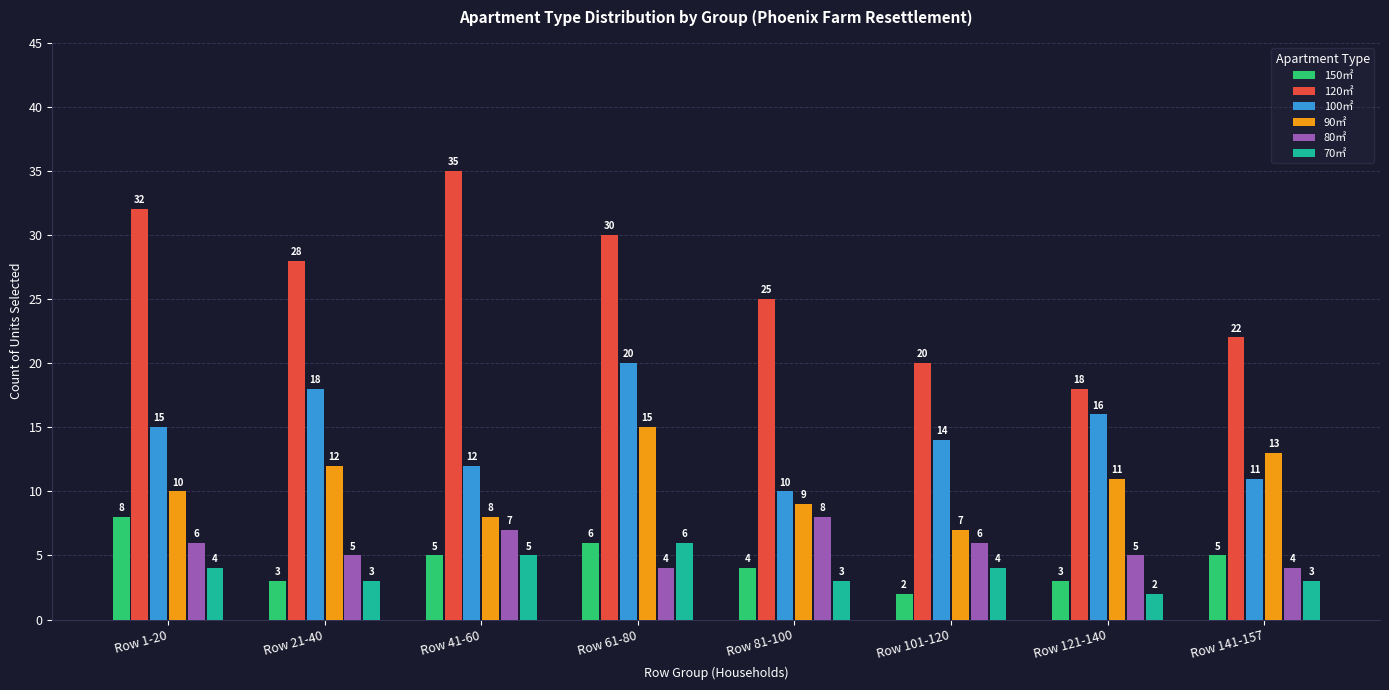

What is the label of the 5th bar from the right?

Row 61-80